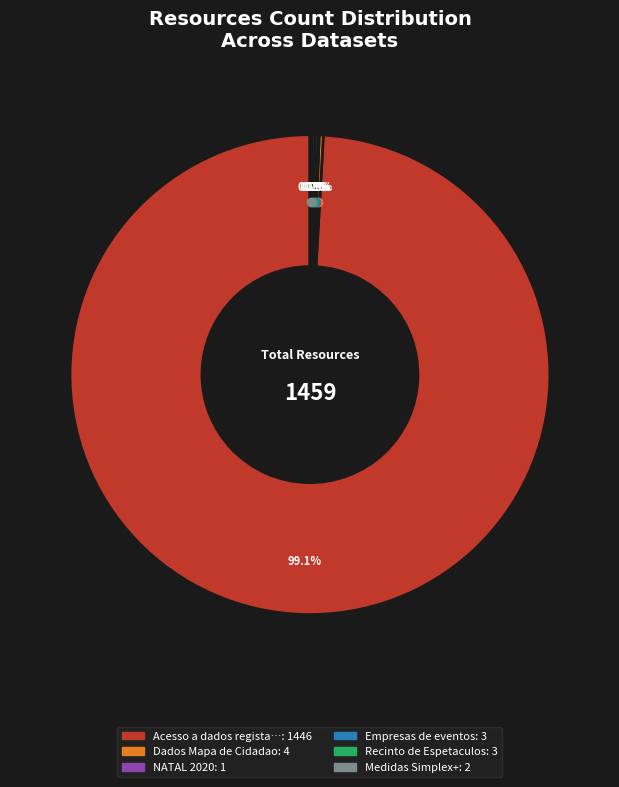

Is there a majority slice in this chart?

Yes